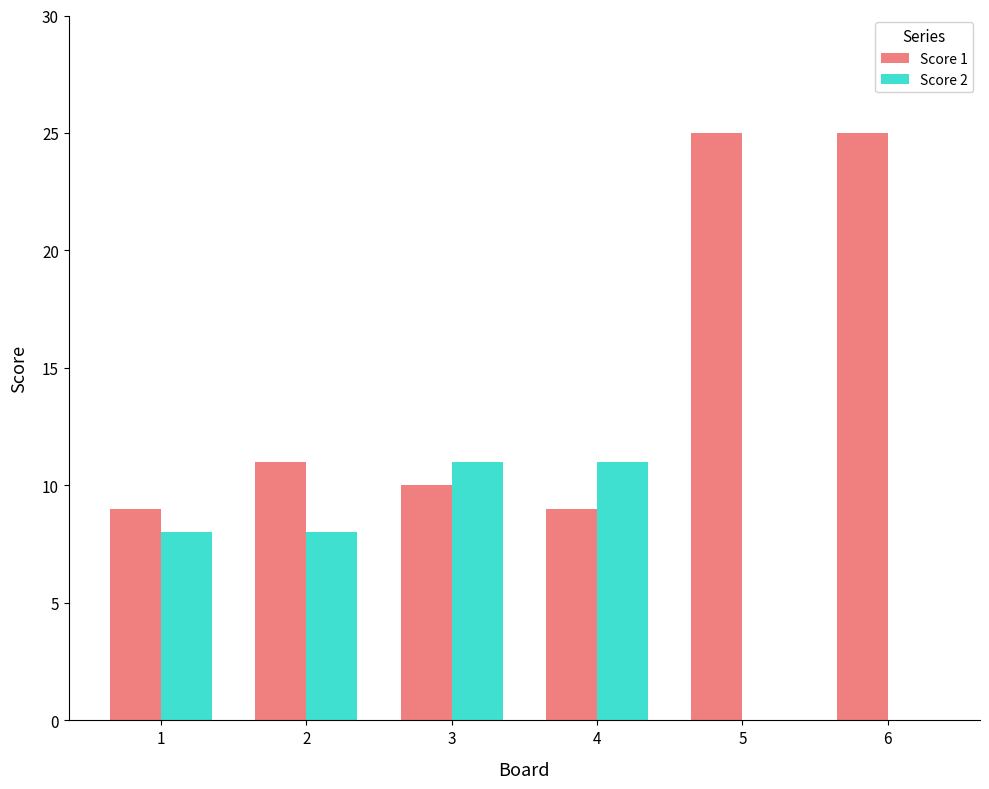

Which series has the largest total across all categories?

Score 1